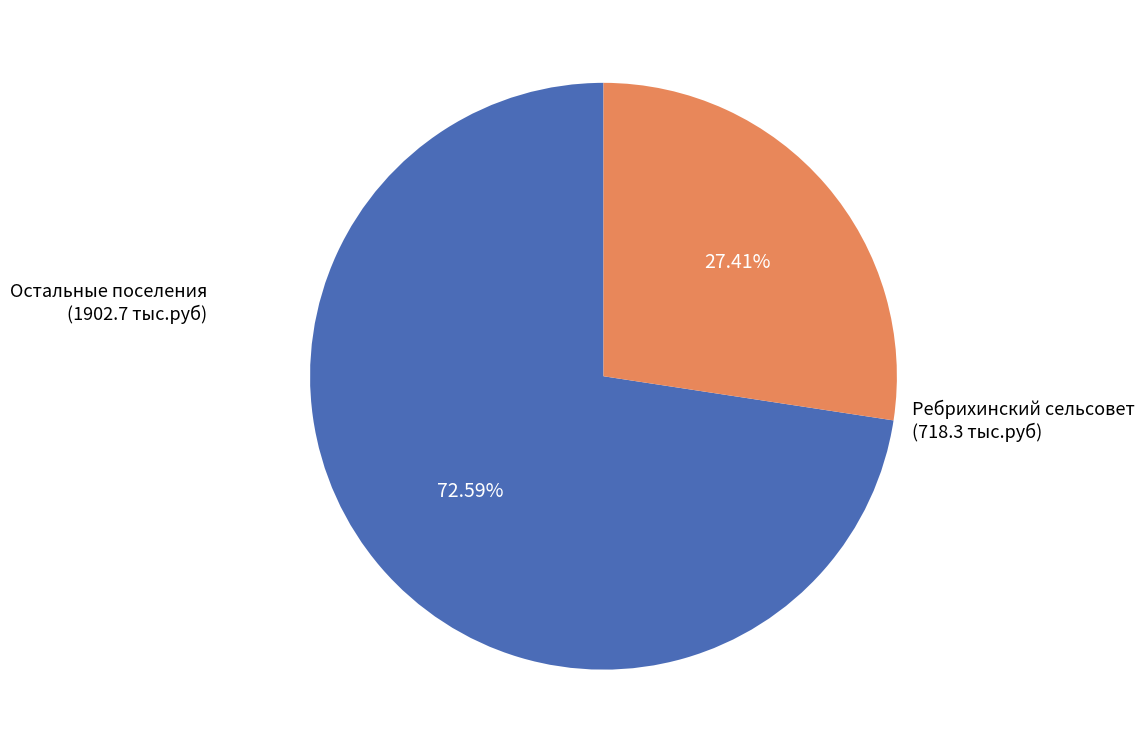

Count the number of slices in the pie.

2